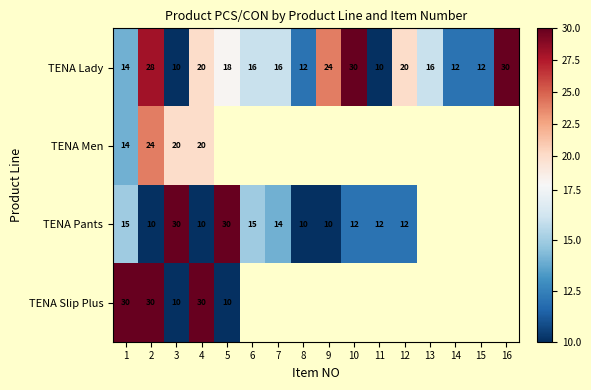

The TENA Lady series shows 4 at 5. True or false?

False